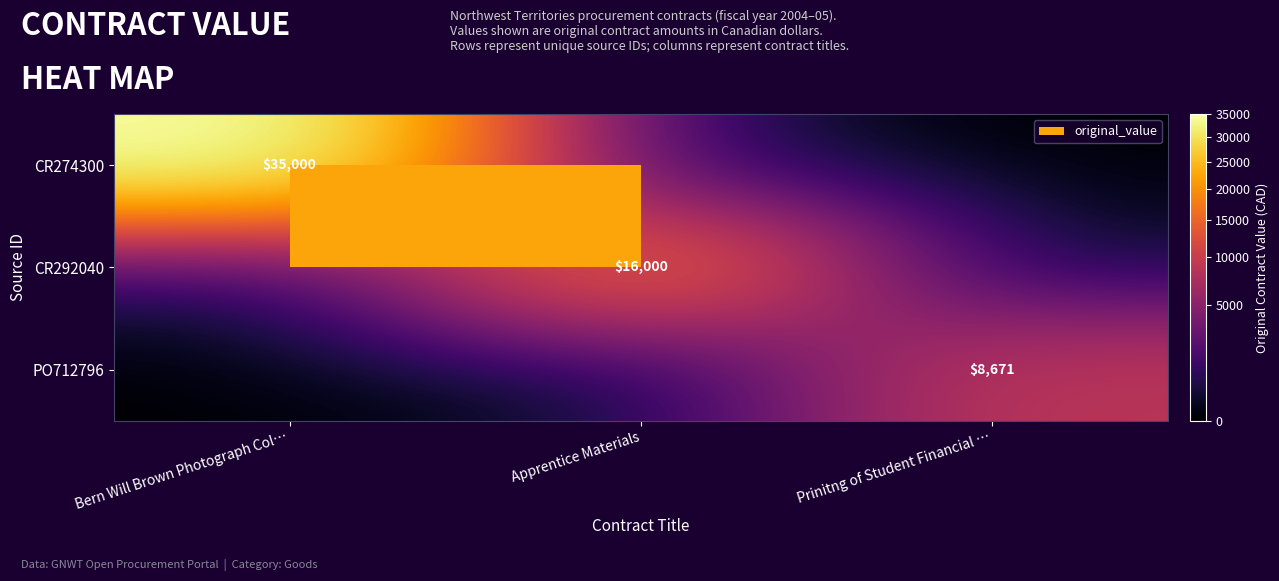

Between Apprentice Materials and Prinitng of Student Financial …, which is larger?

Apprentice Materials